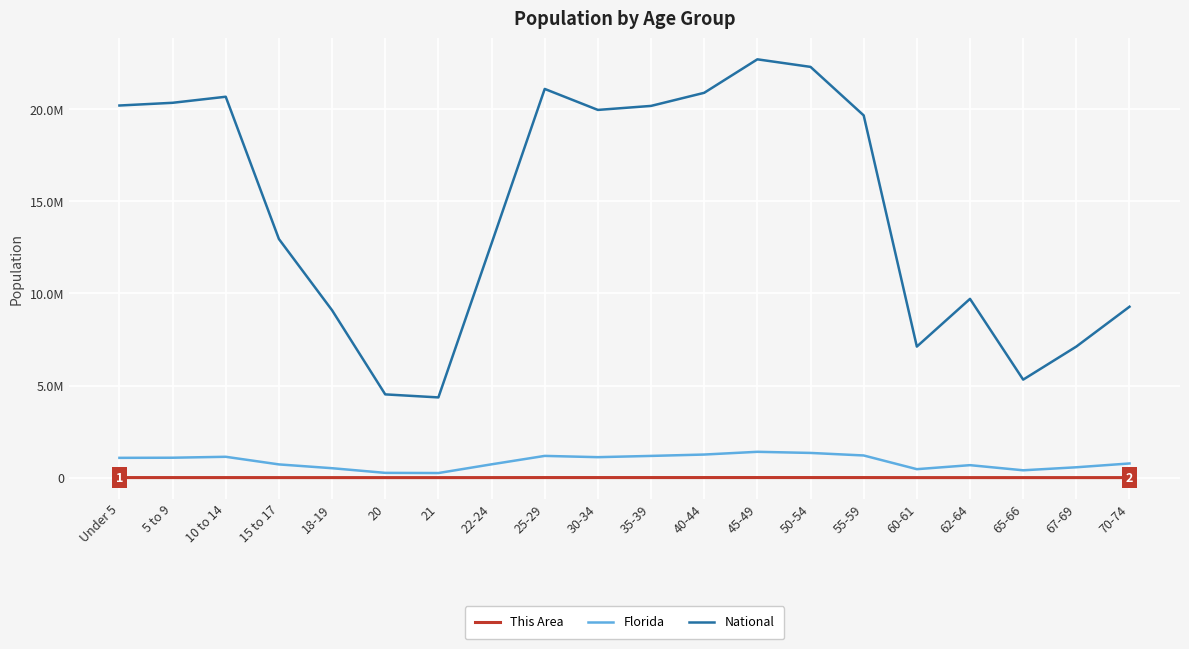

Does the chart have visible grid lines?

Yes